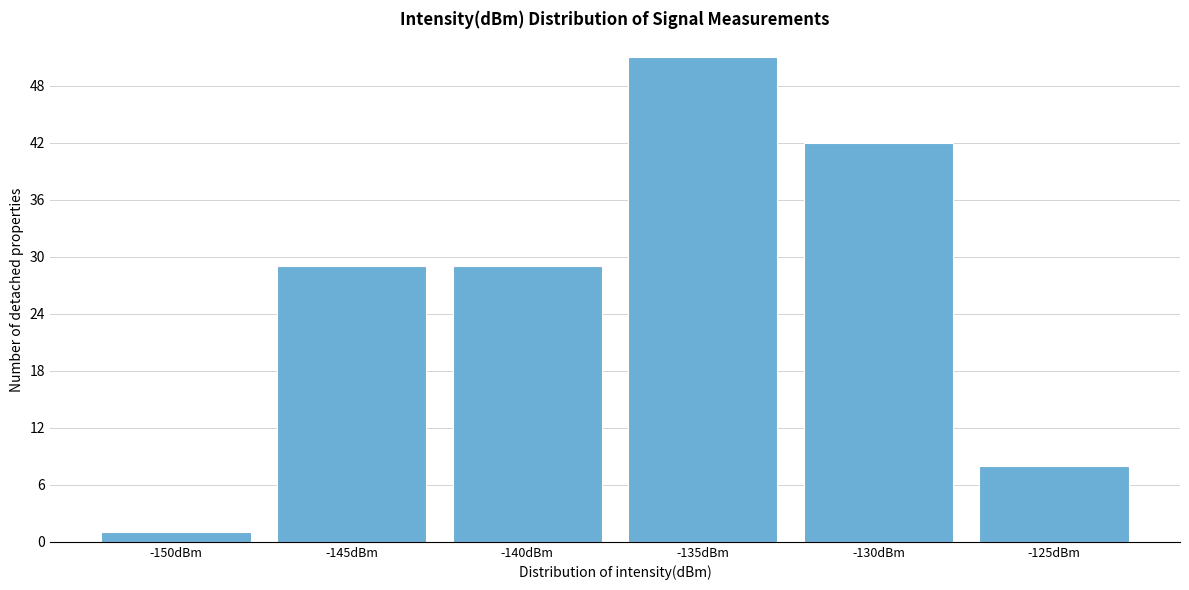

Reading right to left, what are all the values shown in this chart?

-125dBm=8	-130dBm=42	-135dBm=51	-140dBm=29	-145dBm=29	-150dBm=1